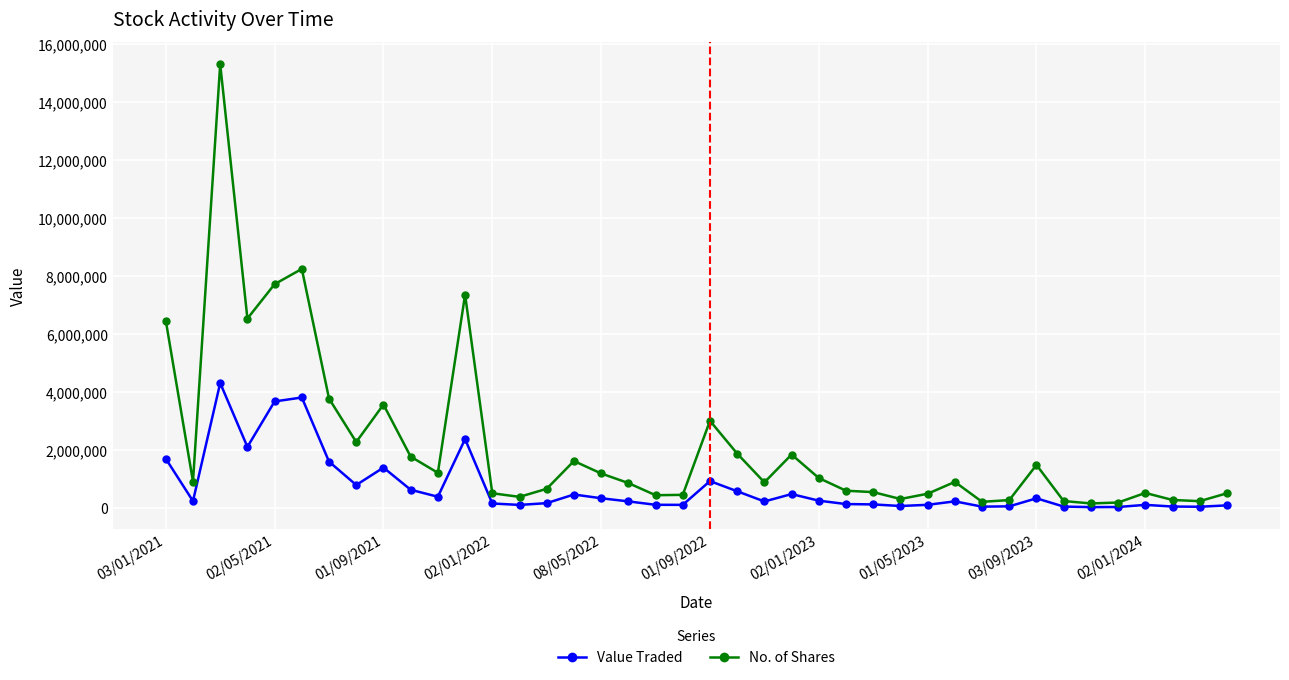

Which series has the largest total across all categories?

No. of Shares